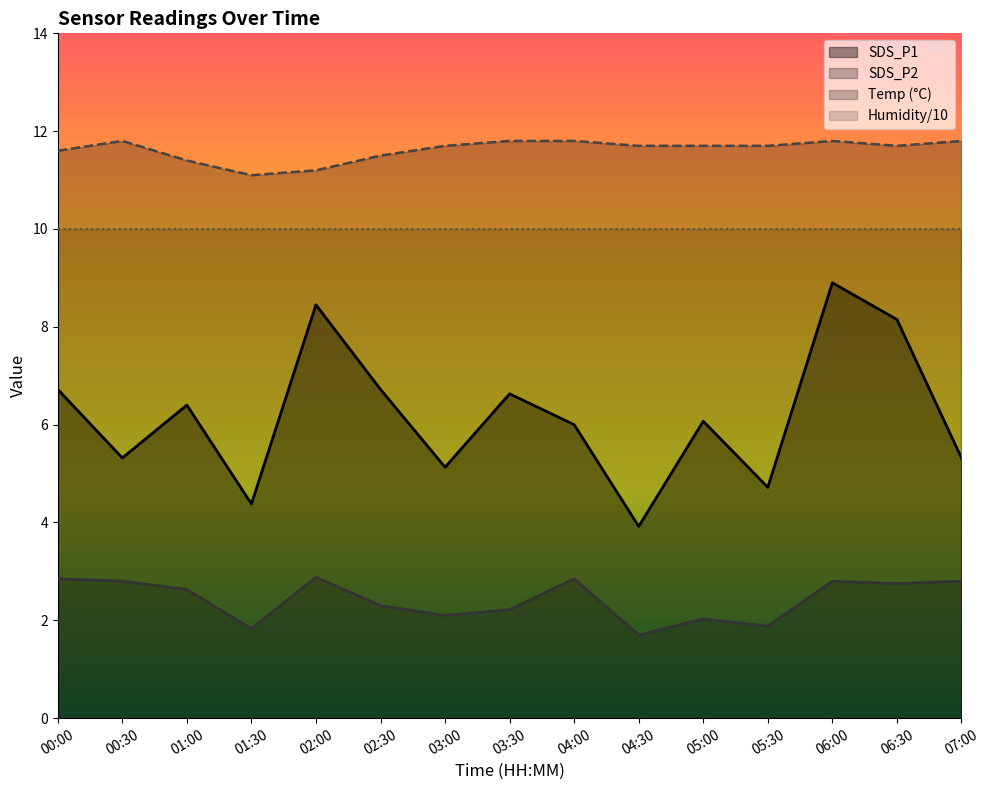

The value of SDS_P1 at 05:00 is 2.1. True or false?

False